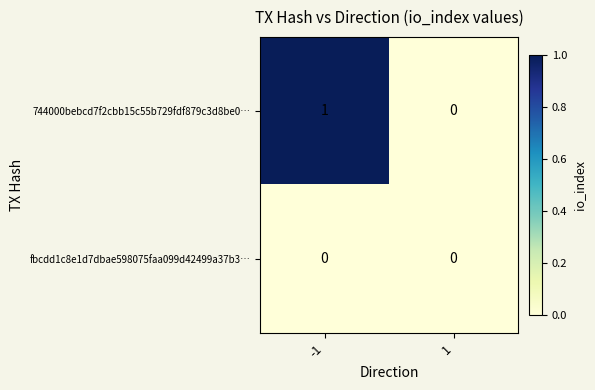

What is the spread (max minus min) of values at -1?

1